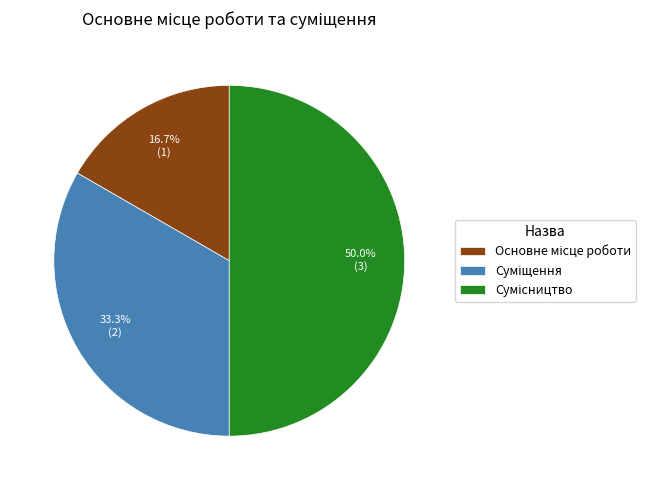

How many slices are in this pie chart?

3